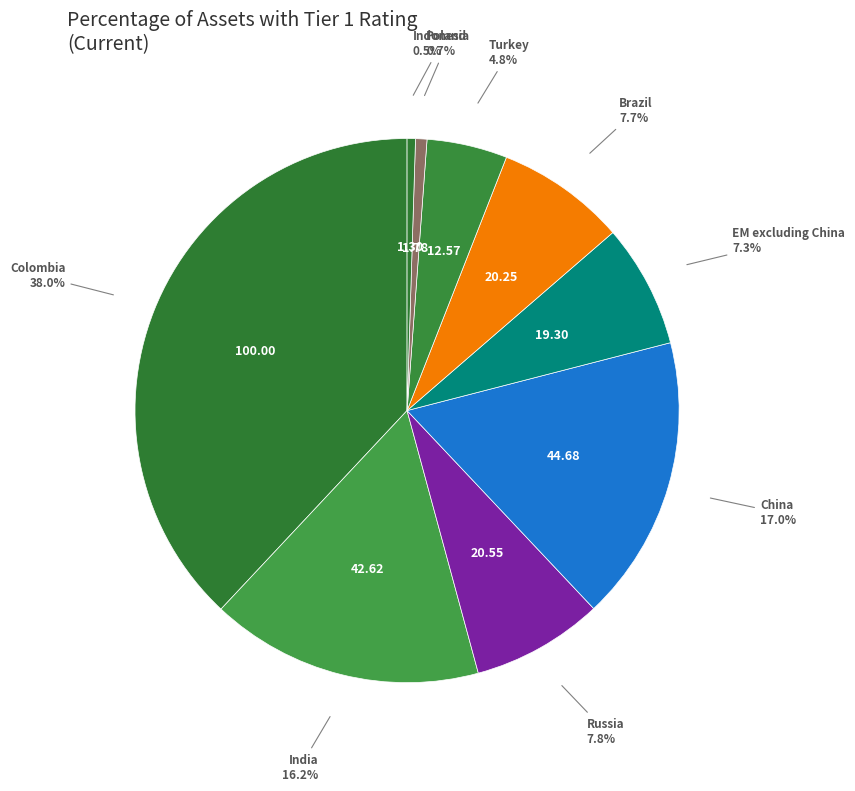

What is the total percentage of Poland and China?

17.7%